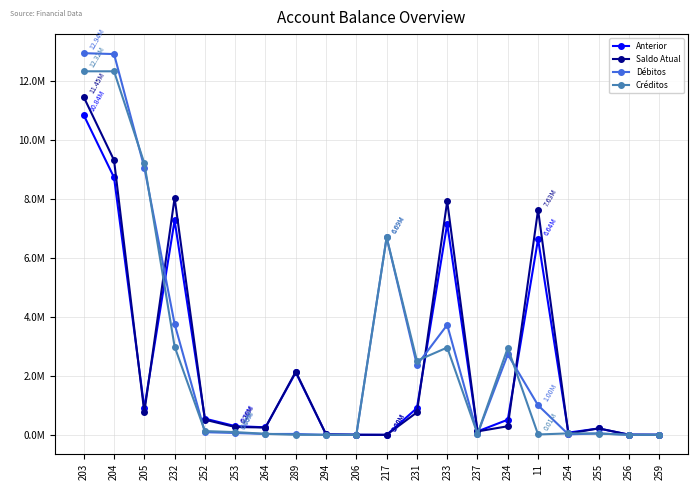

What are all the series names shown in the legend?

Anterior, Saldo Atual, Débitos, Créditos